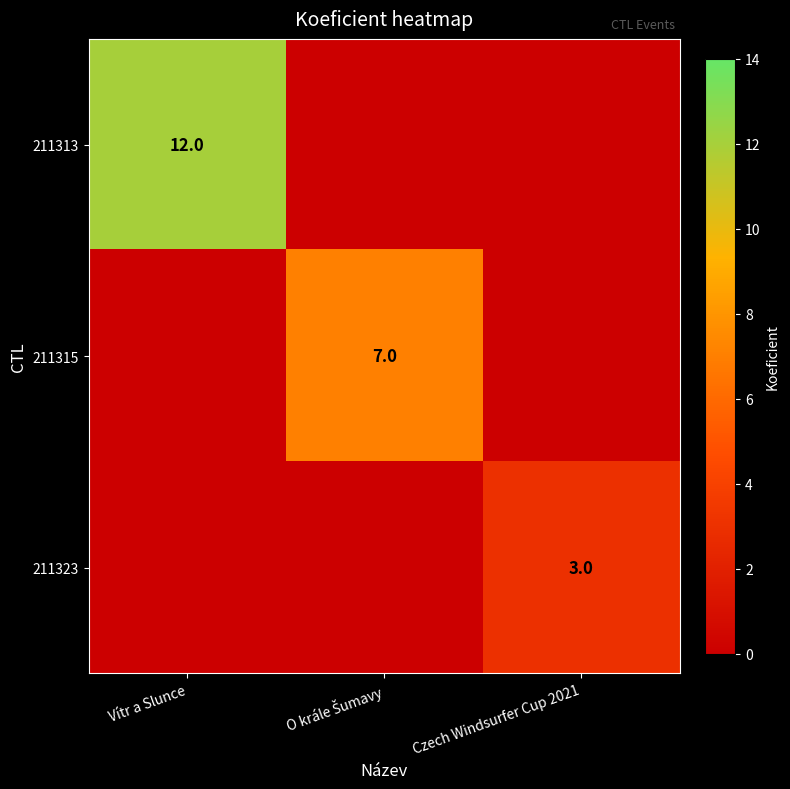

Between Czech Windsurfer Cup 2021 and Vítr a Slunce, which is larger?

Vítr a Slunce